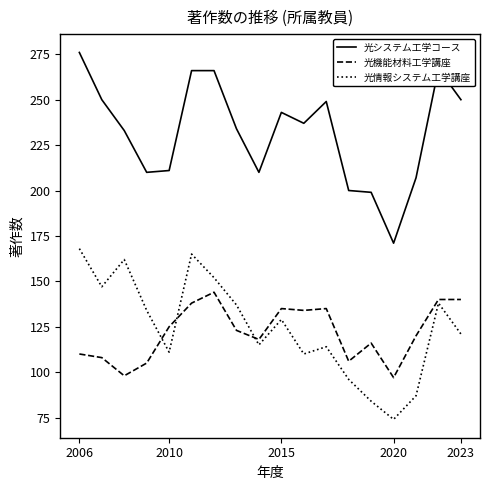

What is the sum of all 光機能材料工学講座 values?

2192